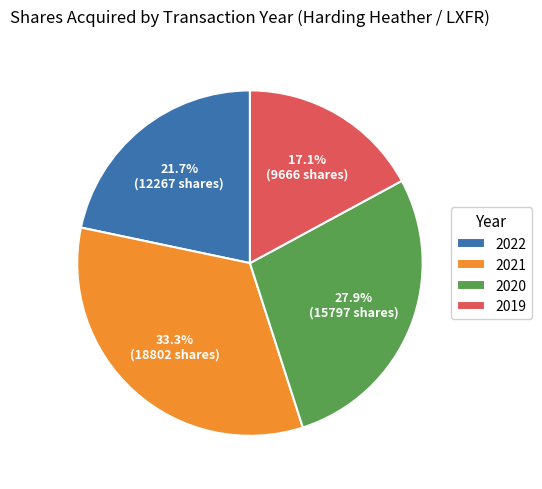

Does any single category account for the majority?

No